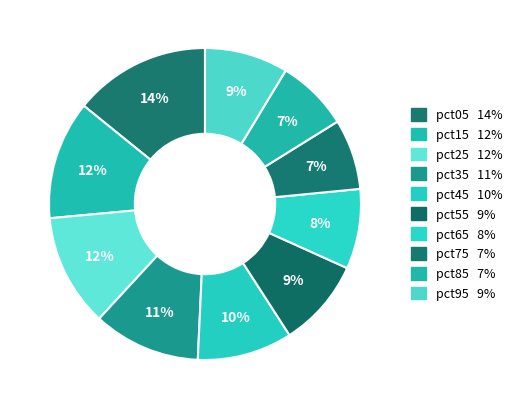

Count the number of slices in the pie.

10